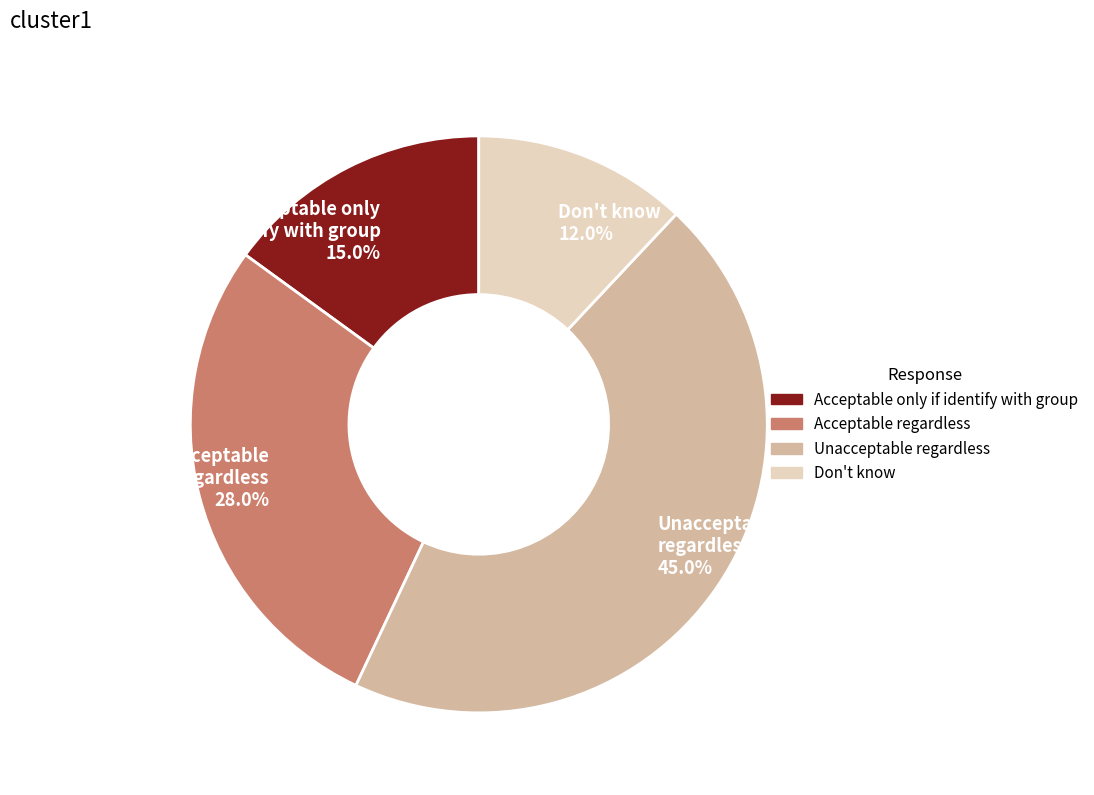

Between Acceptable only if identify with group and Don't know, which is larger?

Acceptable only if identify with group